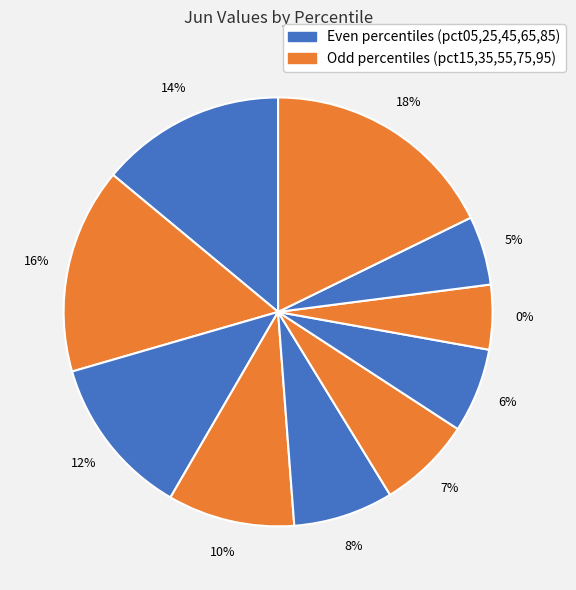

To the nearest percent, what is the difference between the pct15 and pct55 slice percentages?

8%